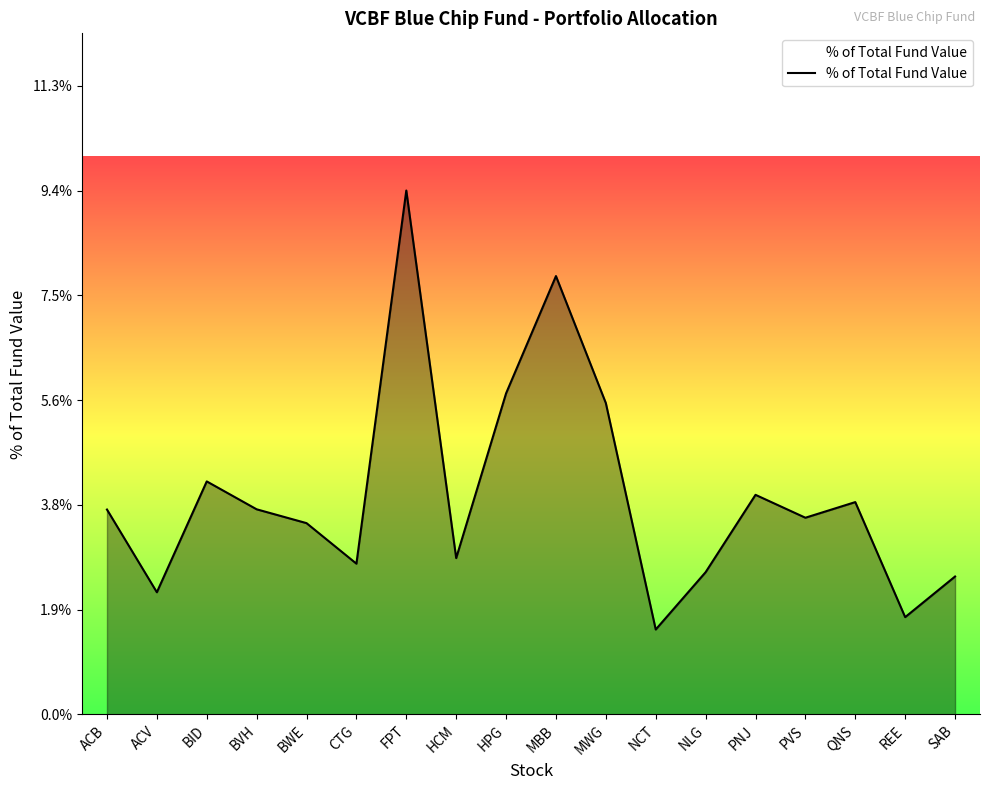

What is the change in value from MWG to SAB?

-3.1